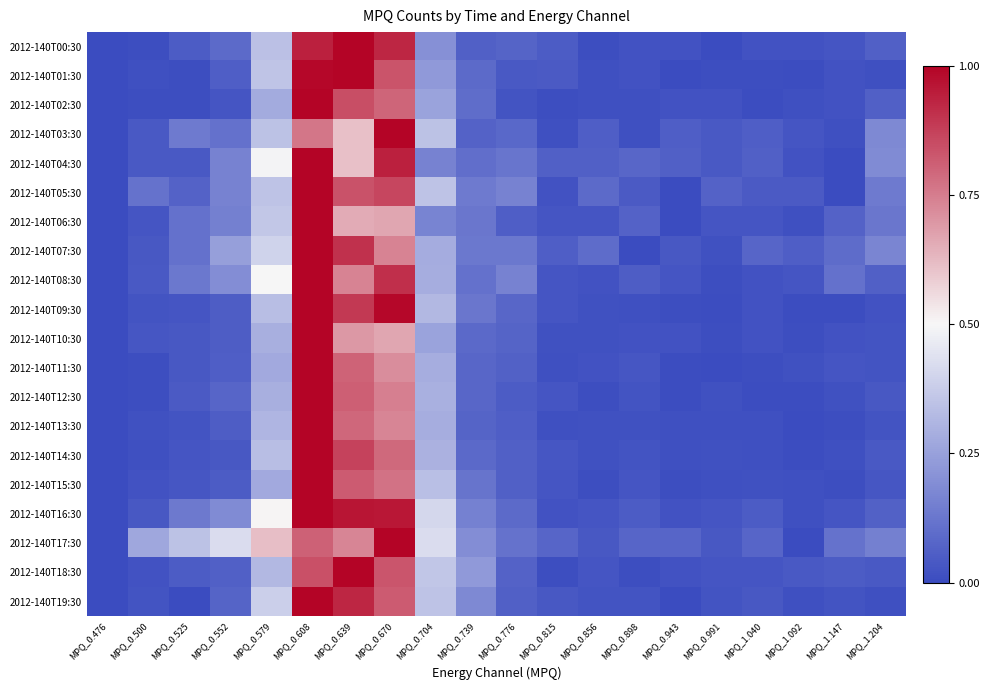

At which category is the sum across all series the highest?

MPQ_0.608